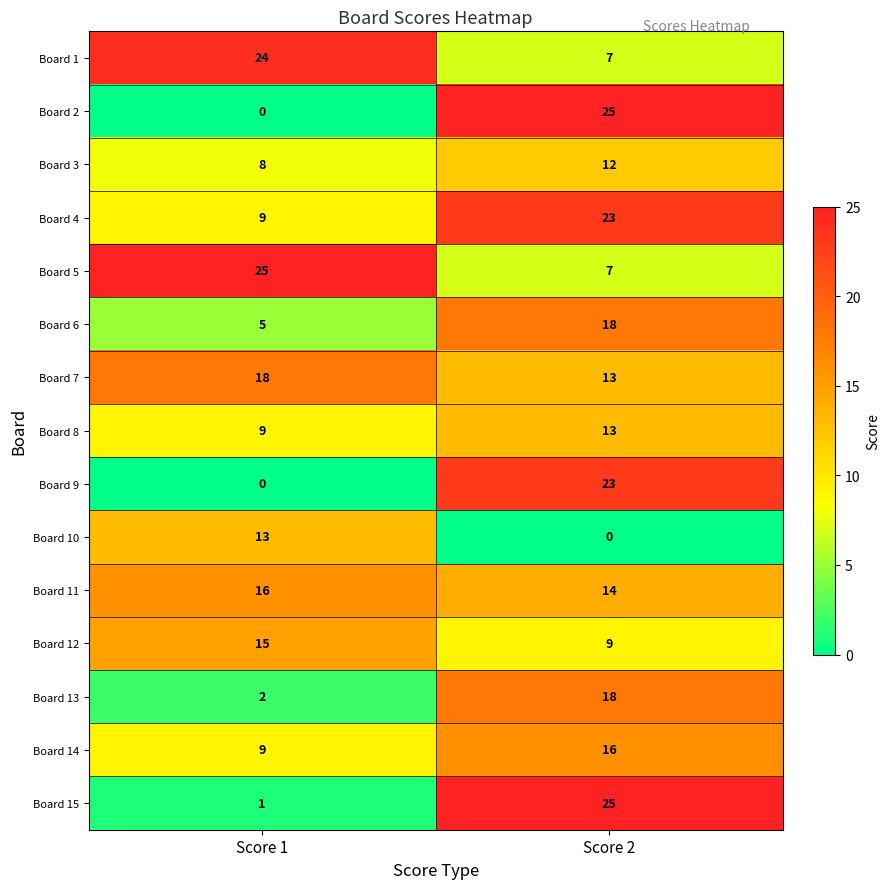

Is the value of Board 5 at Score 1 greater than the value of Board 12 at Score 1?

Yes